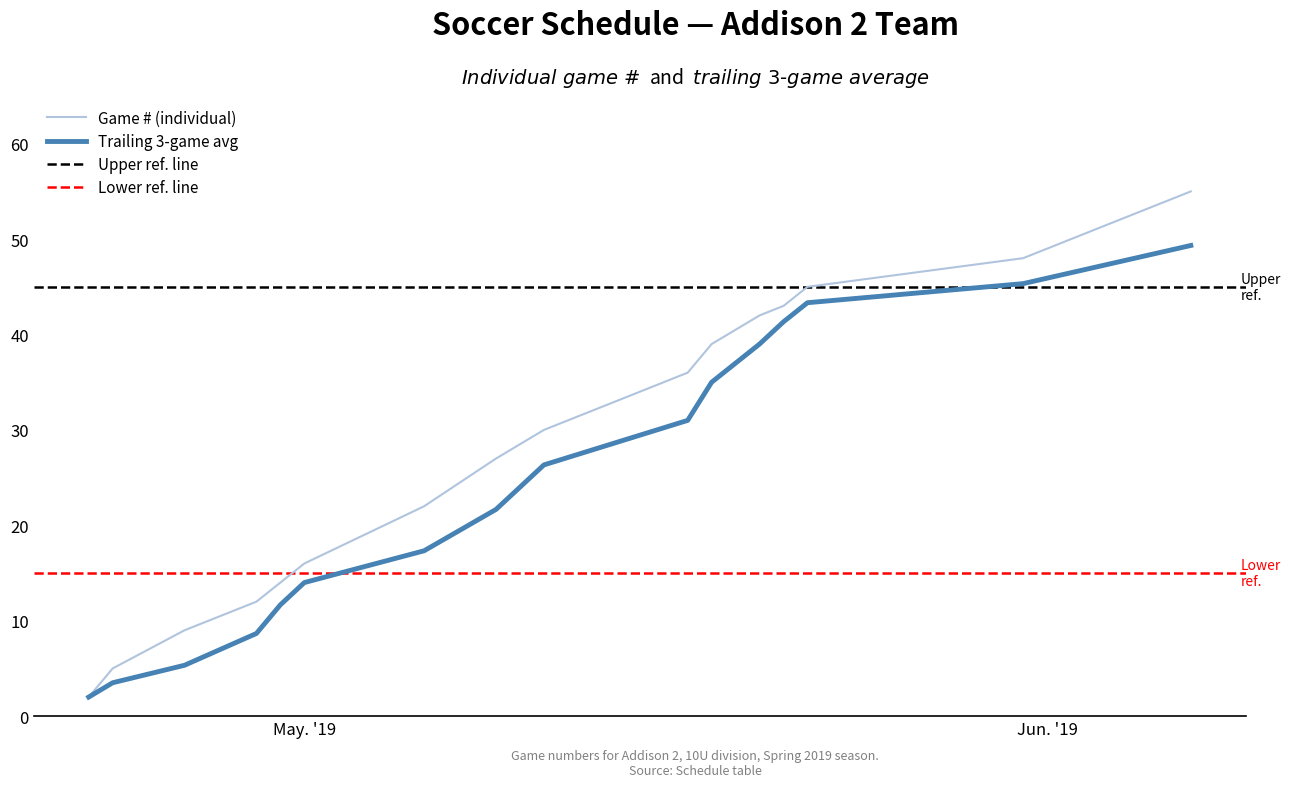

The value at 2019-04-29 is 8. True or false?

False